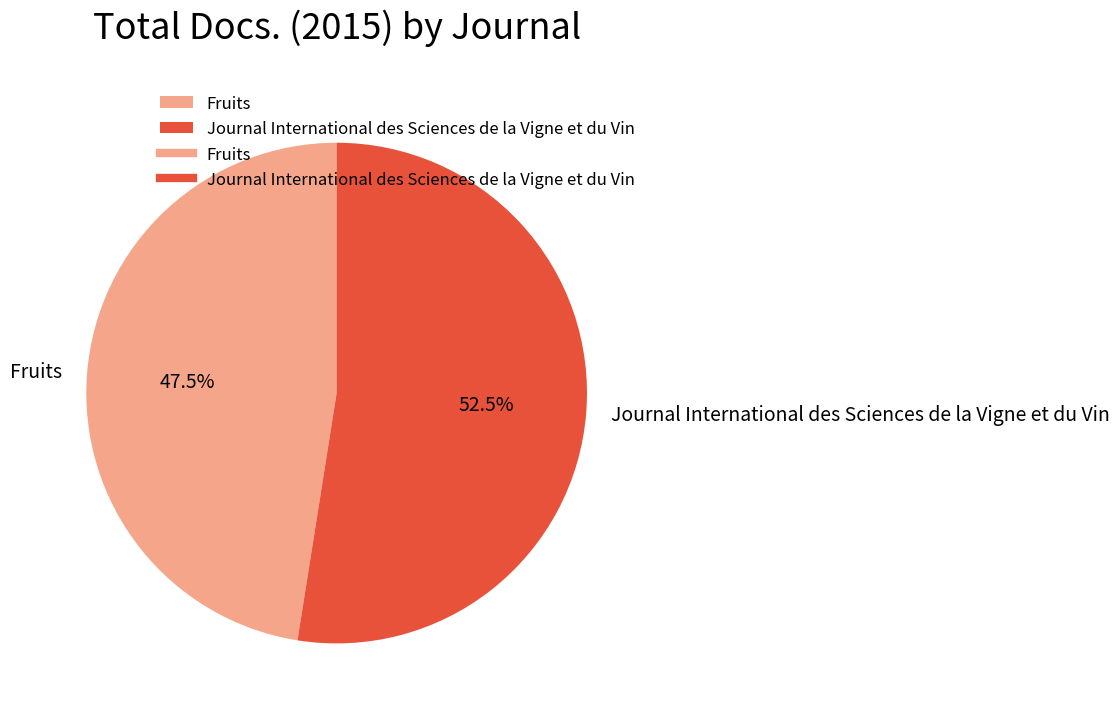

Which has a higher value, Journal International des Sciences de la Vigne et du Vin or Fruits?

Journal International des Sciences de la Vigne et du Vin